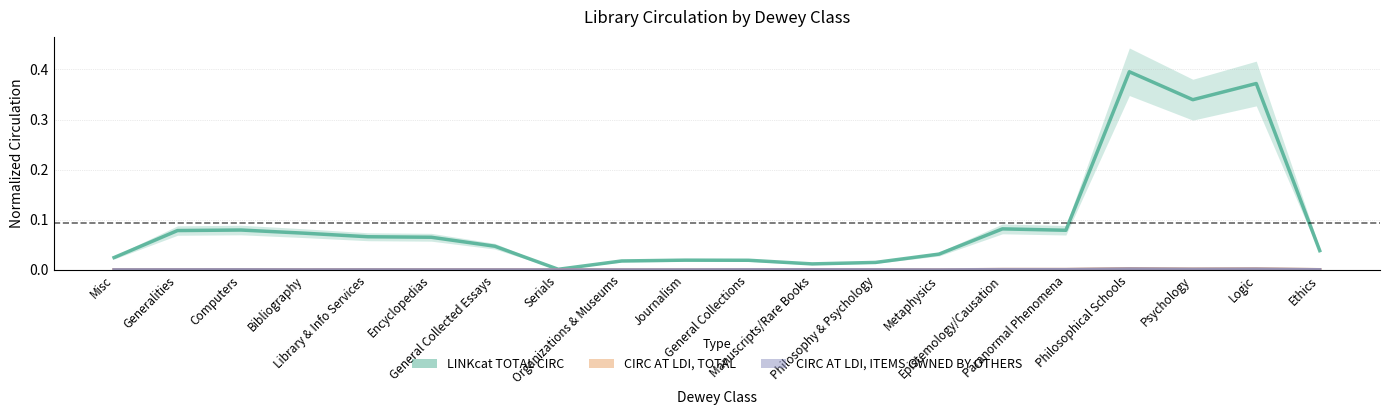

True or false: CIRC AT LDI, TOTAL has a value of 0.0 at Ethics.

True